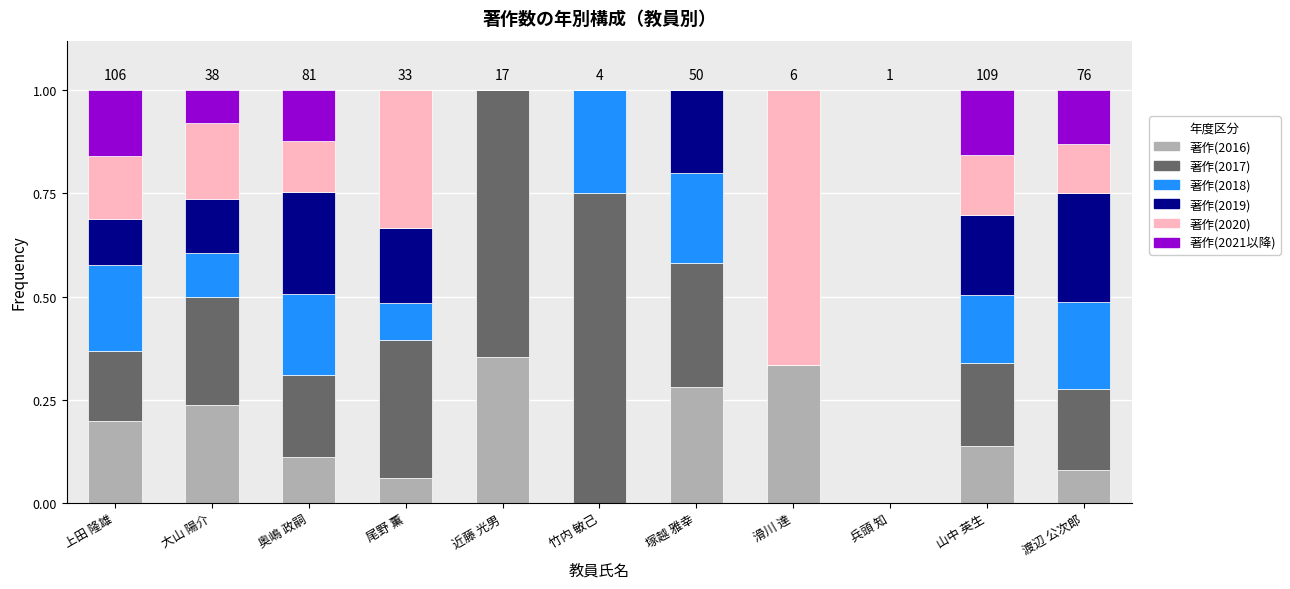

What is the total value across all series at 大山 陽介?

1.0